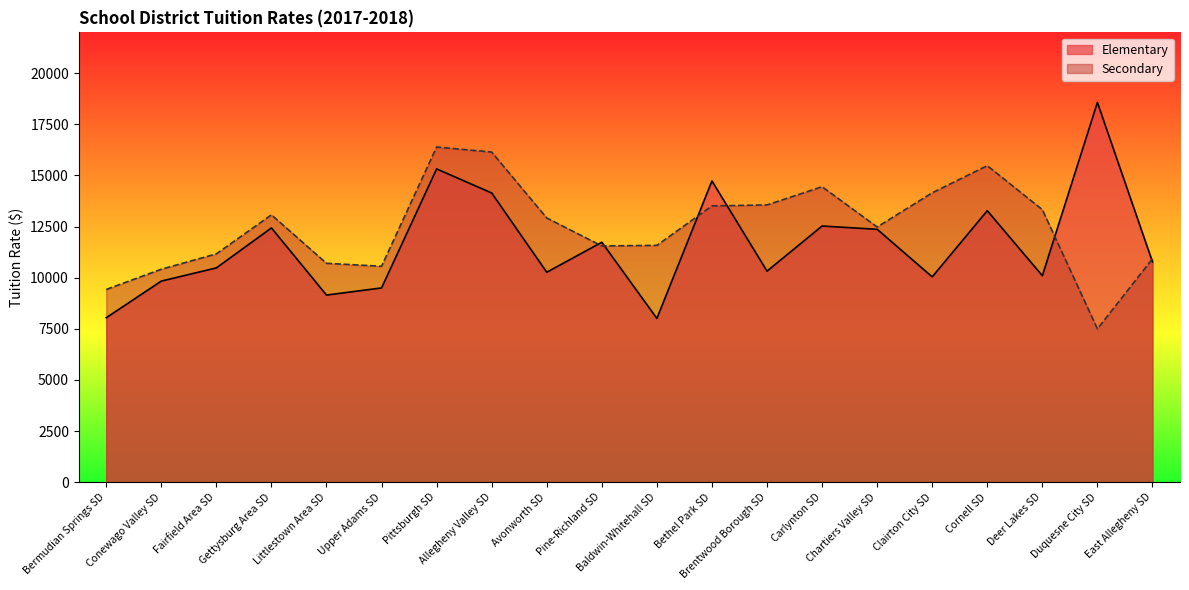

Does the chart display data point markers on the line(s)?

No